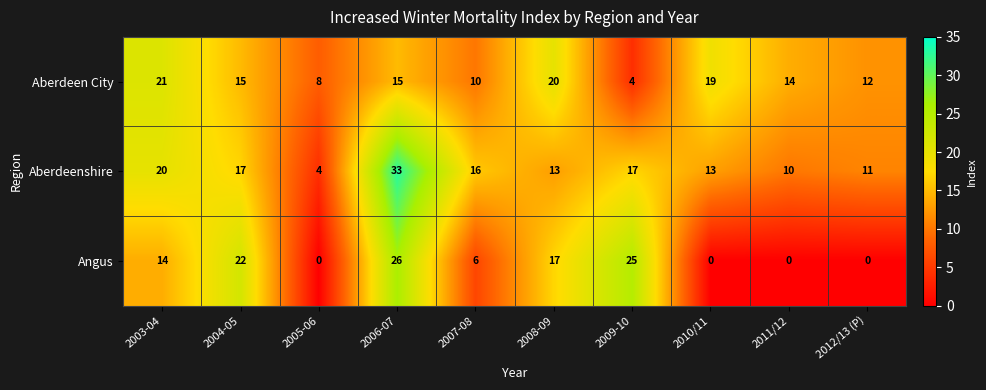

At which category is the sum across all series the highest?

2006-07